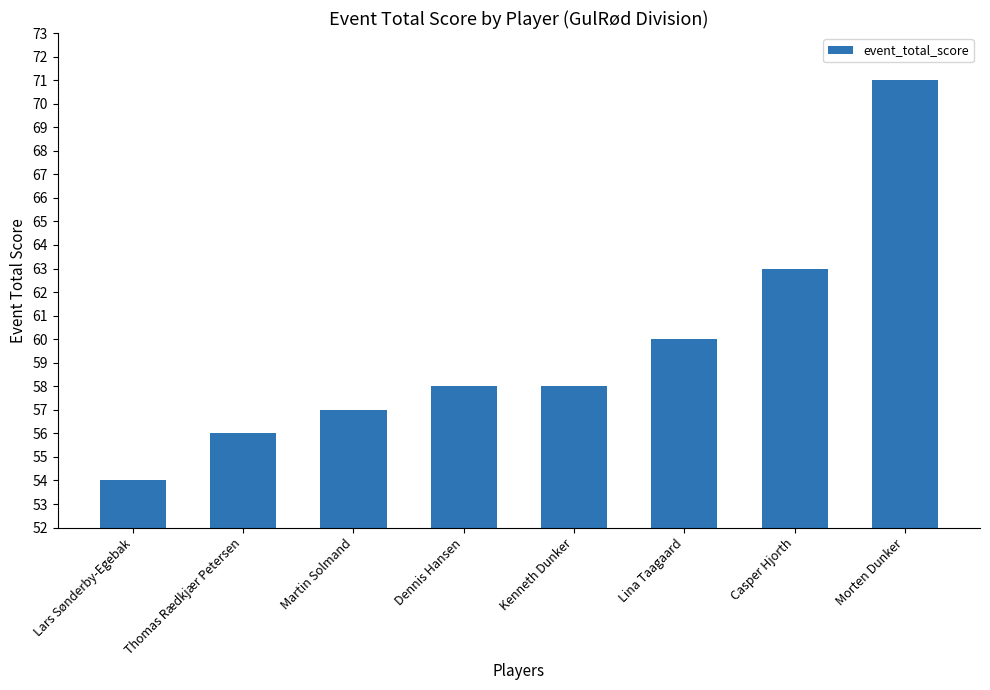

What is the value of the 3rd bar from the left?

57